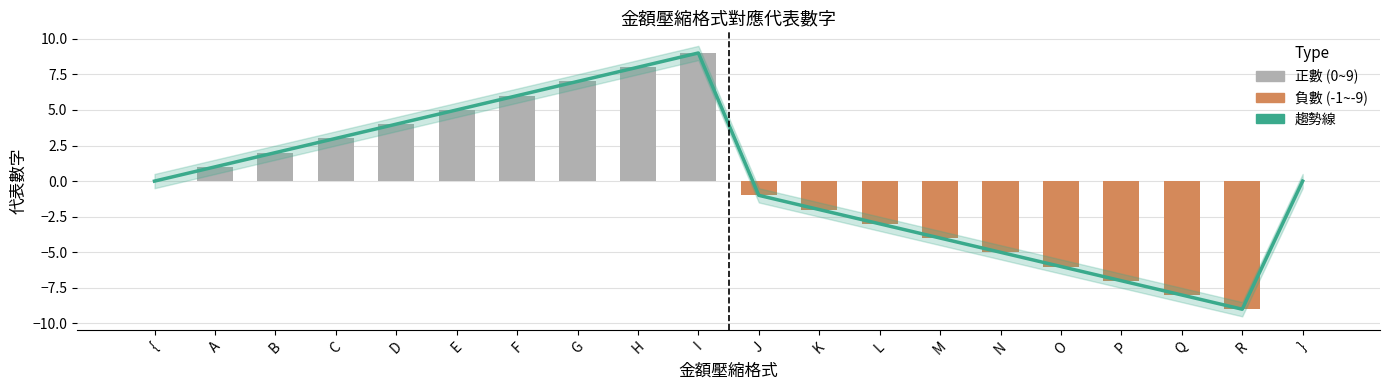

At which label does 趨勢線 reach its peak?

I